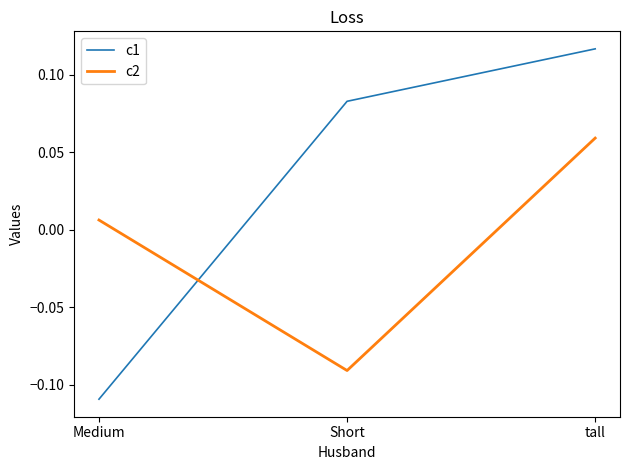

How many values in c1 are below zero?

1